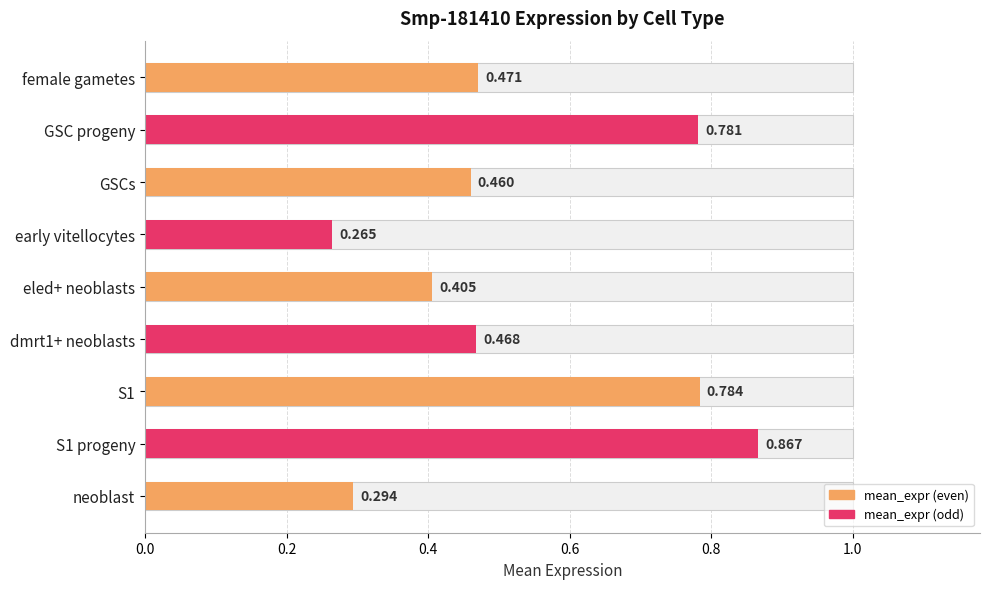

What is the sum of all values?

4.8